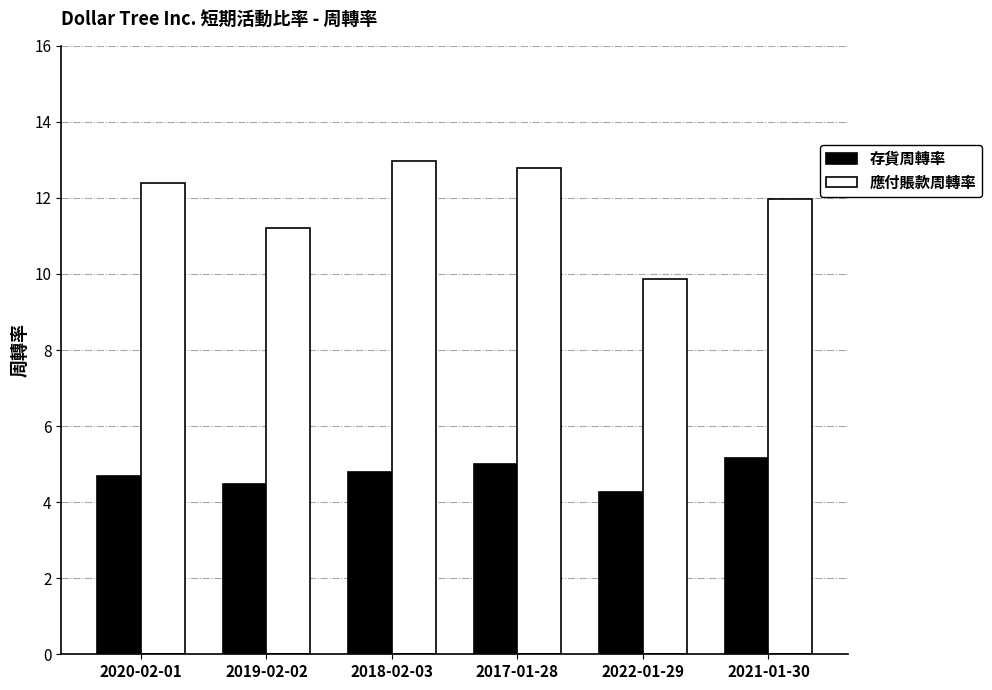

What are all the series names shown in the legend?

存貨周轉率, 應付賬款周轉率